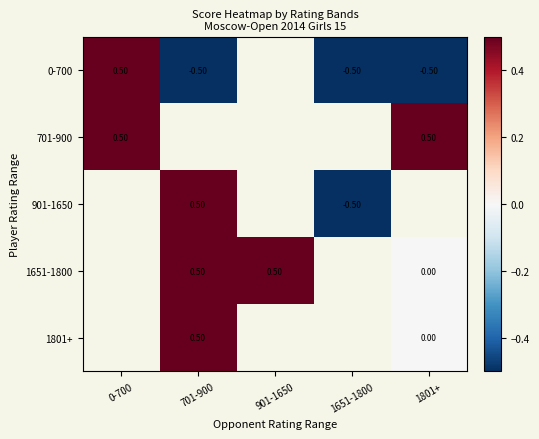

Where is 701-900 nearest to the value 0?

0-700